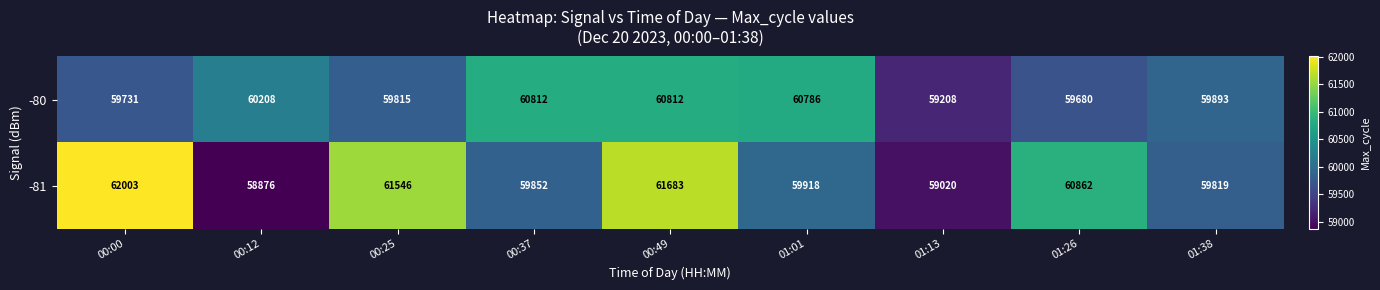

Rank the series by their average value, from lowest to highest.

-80, -81